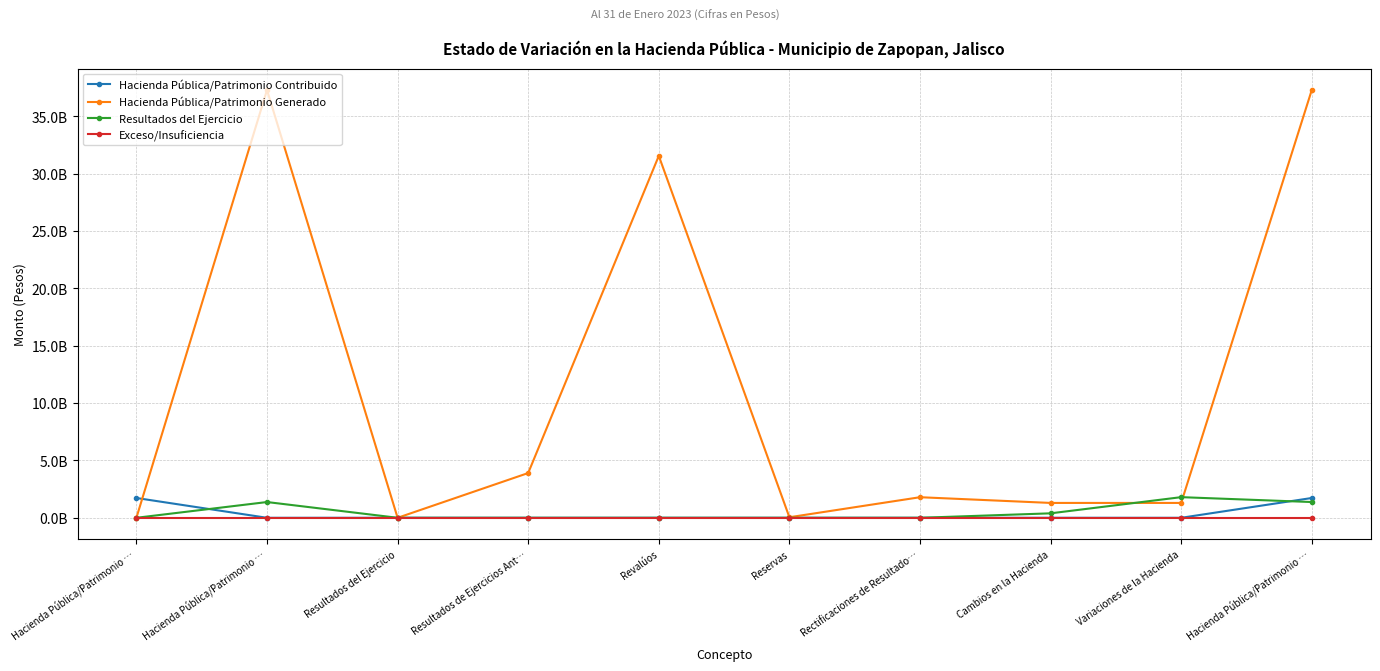

Where is Resultados del Ejercicio nearest to the value 899412298?

Hacienda Pública/Patrimonio …